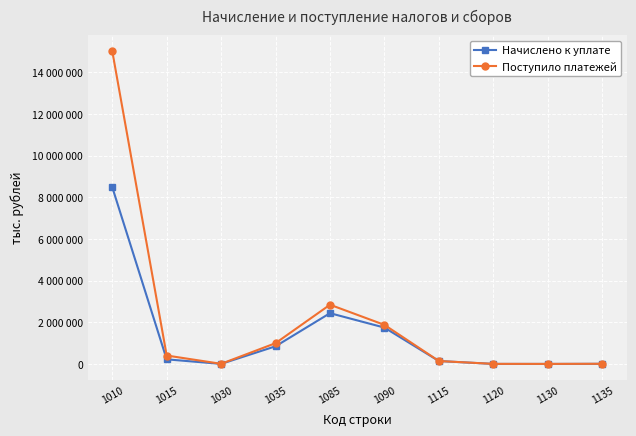

What are all the series names shown in the legend?

Начислено к уплате, Поступило платежей